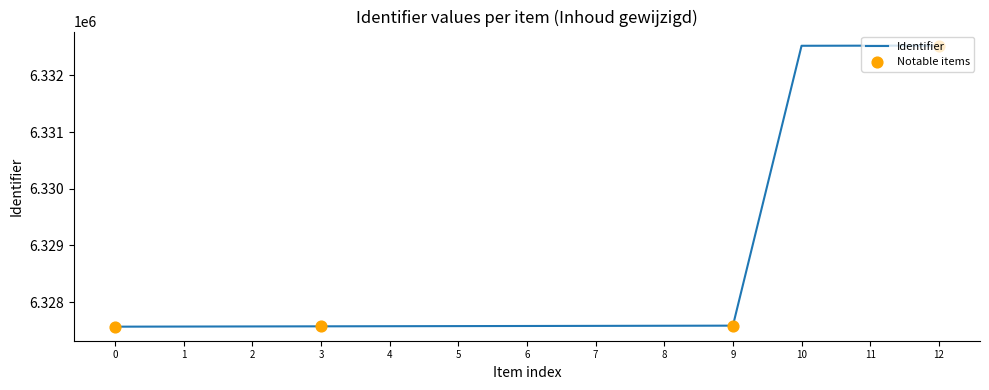

What is the ratio of the value at 6 to the value at 10?

1.0